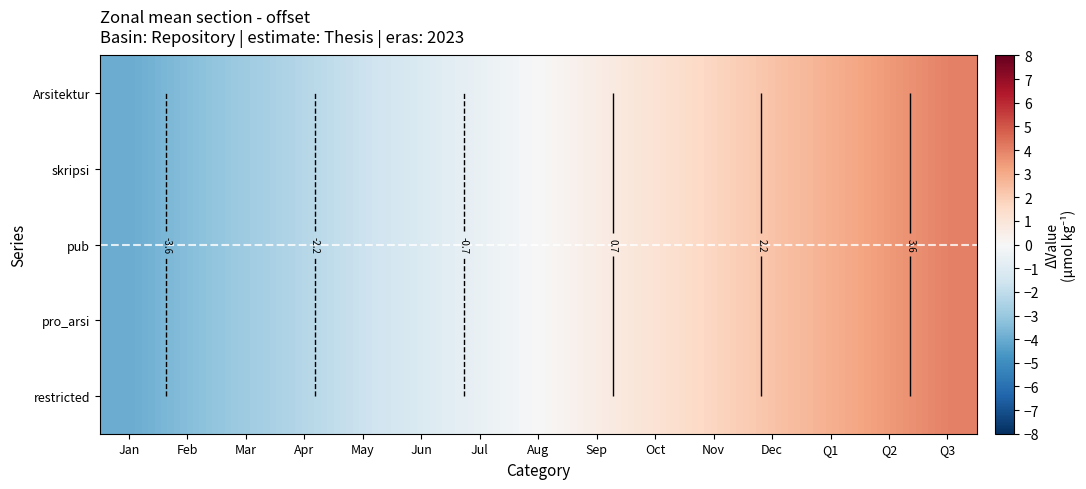

What is the sum of the Arsitektur values at Jun and Aug?

-1.1